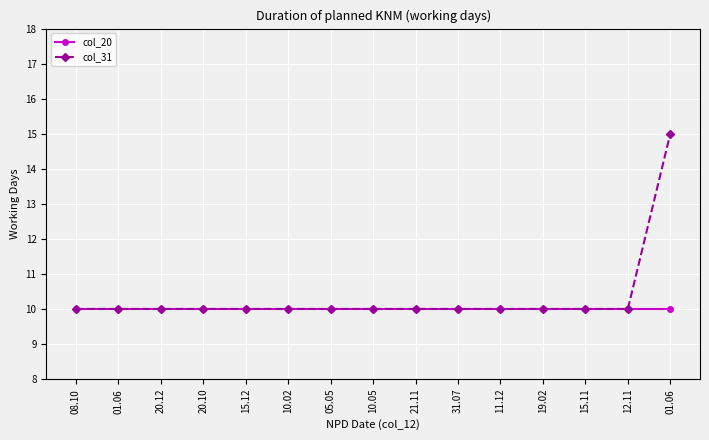

Read the col_31 value at 20.12.

10